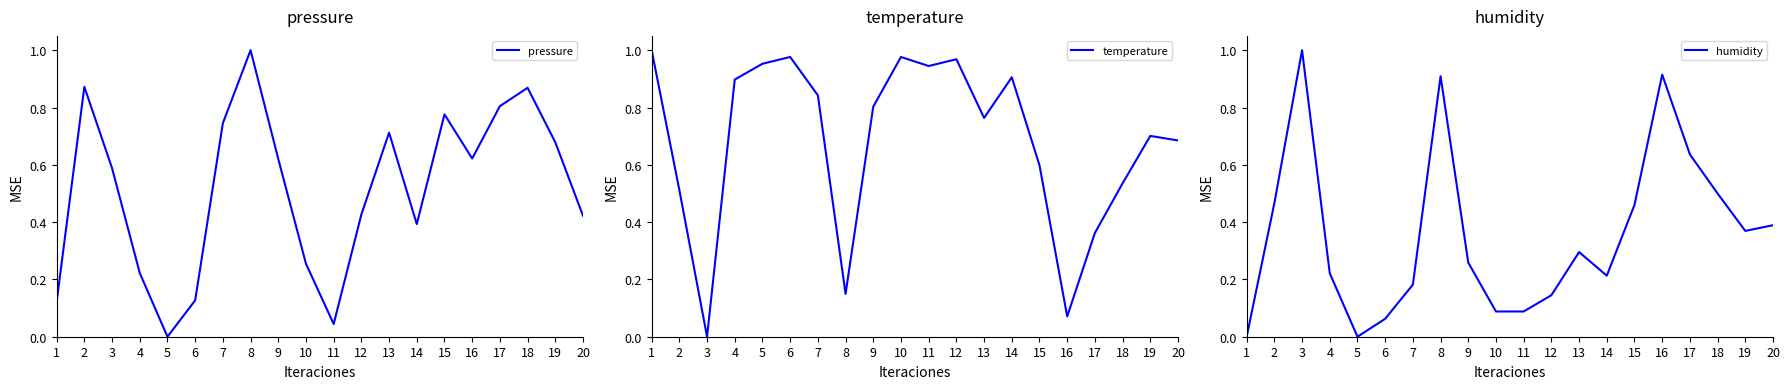

What is the sum of the pressure values at 7 and 14?

1.1